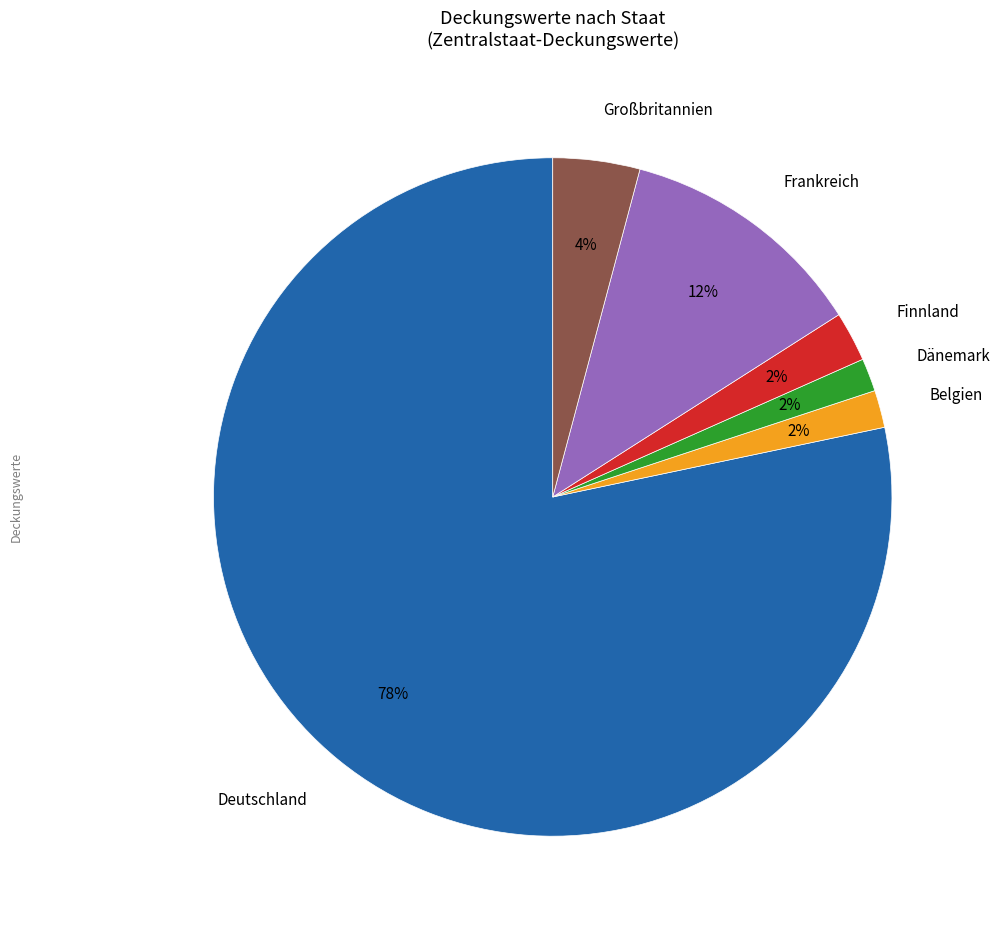

Count the number of slices in the pie.

6